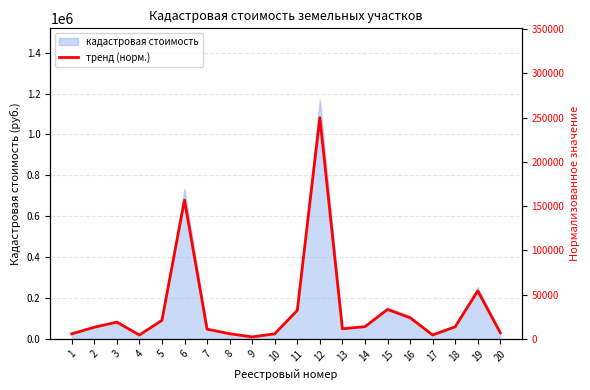

Reading left to right, transcribe all the data shown in this chart.

5682.7	13125.3	18928.0	4348.3	20943.4	156925.9	10980.2	5802.3	2218.5	5705.1	32186.3	250000.0	11409.9	13781.6	33206.8	23892.1	4431.4	13647.7	54218.5	6898.8